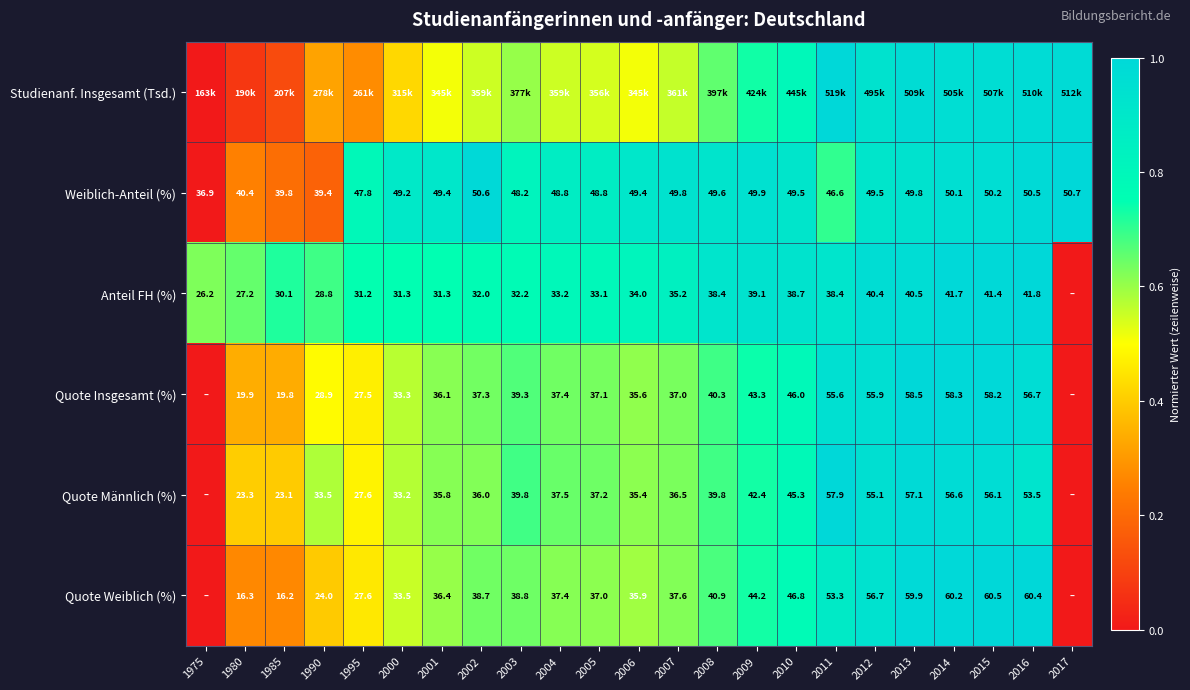

How many data points in Weiblich-Anteil (%) are less than 49?

9